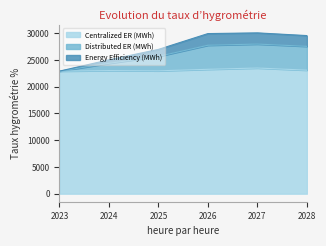

What is the approximate value of Centralized ER (MWh) at 2024?

23021.2